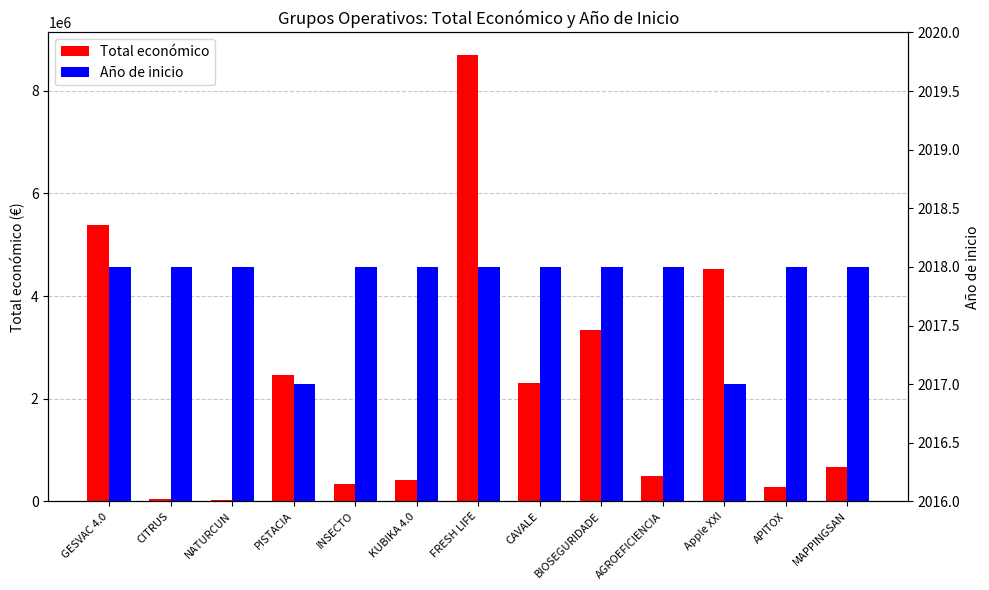

At which label does Total económico reach its minimum?

NATURCUN